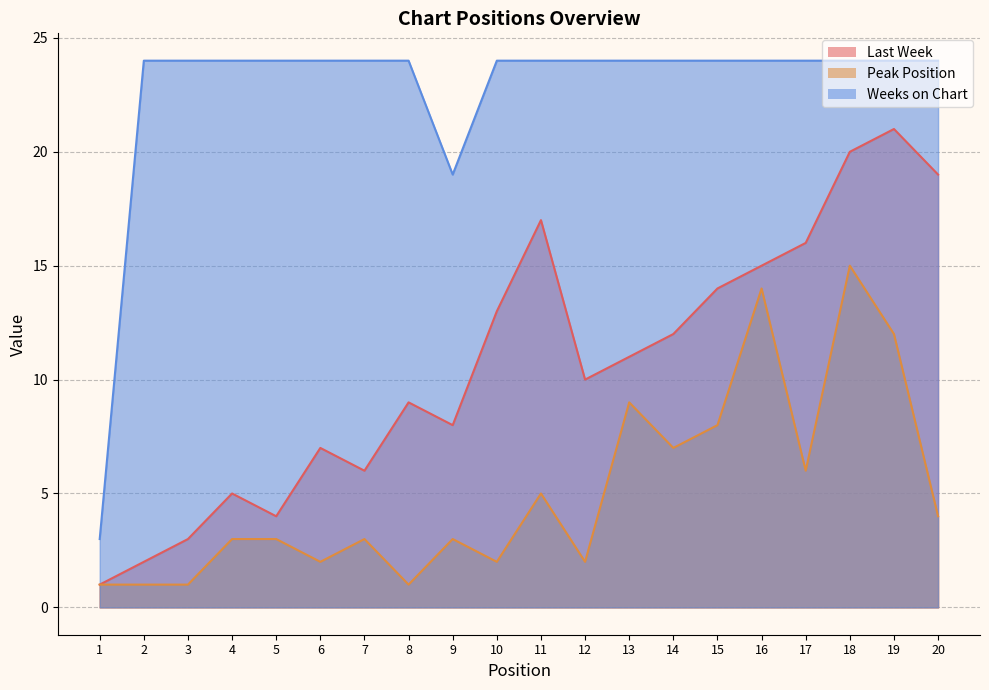

Which series changed the most between 17 and 19?

Peak Position